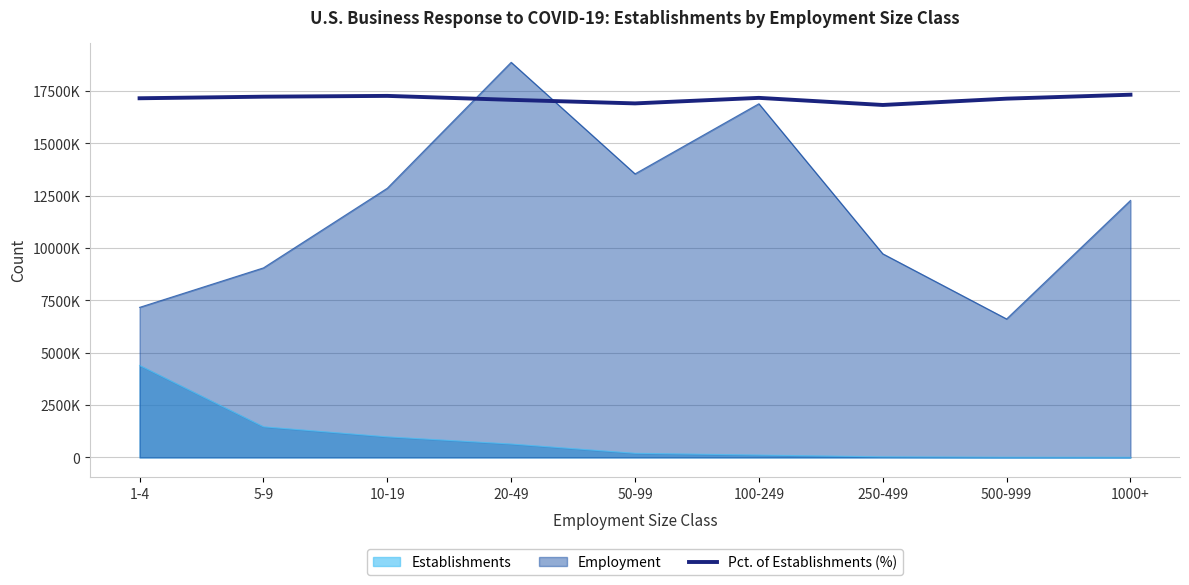

Does the chart have visible grid lines?

Yes